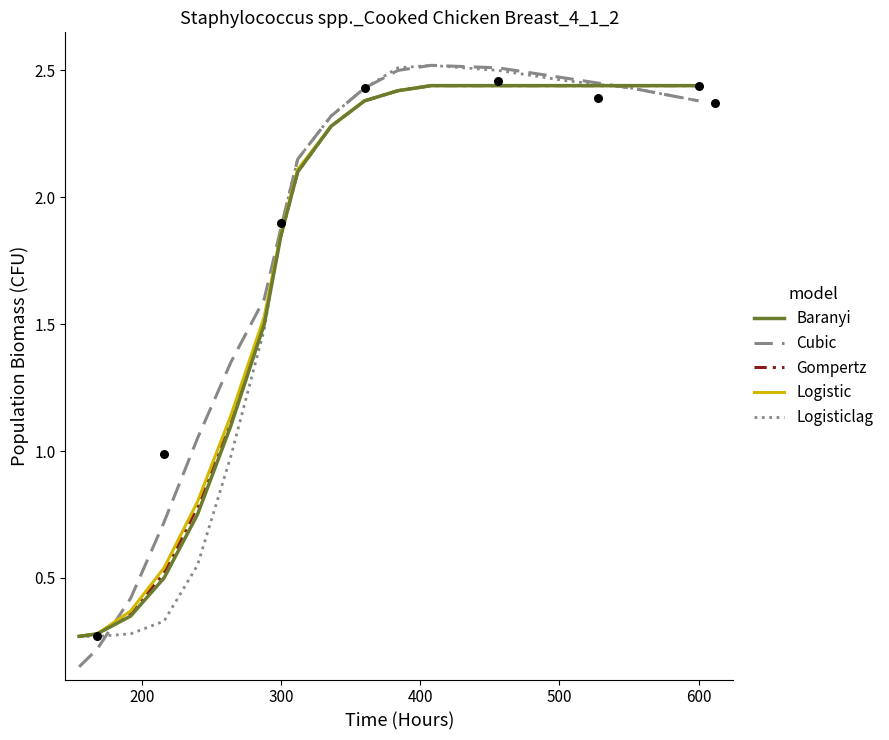

Which series has the widest spread of Y values?

Cubic